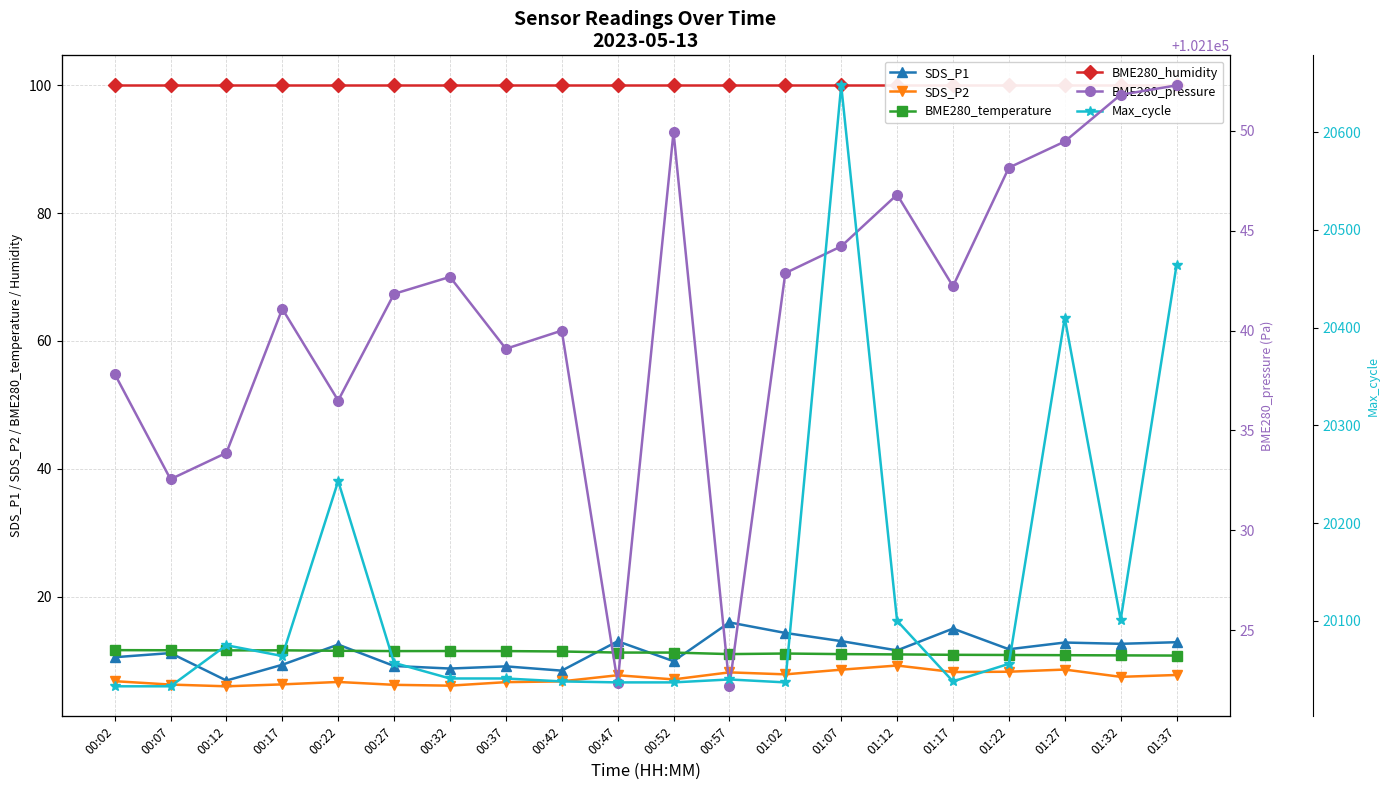

Rank the categories by SDS_P1 value from highest to lowest.

00:57, 01:17, 01:02, 01:07, 00:47, 01:37, 01:27, 01:32, 00:22, 01:22, 01:12, 00:07, 00:02, 00:52, 00:17, 00:27, 00:37, 00:32, 00:42, 00:12